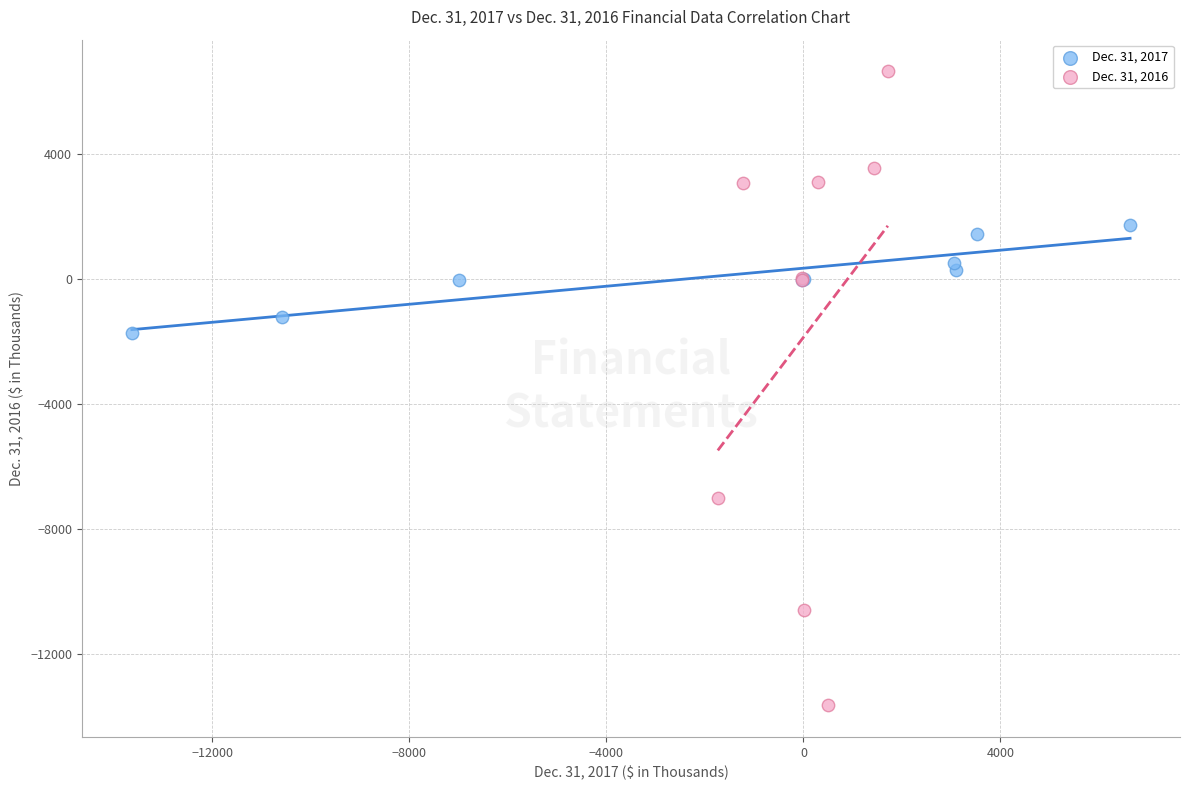

Which series reaches the minimum Y coordinate?

Dec. 31, 2016